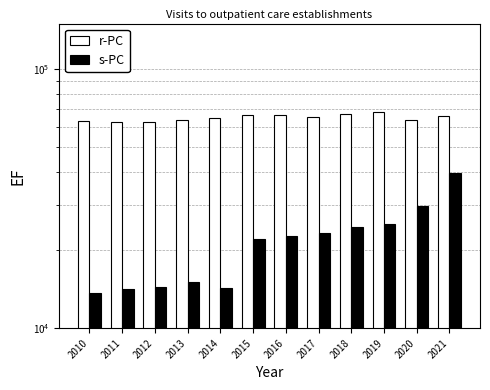

What is the difference between the second highest and second lowest values in the s-PC series?

15396.1